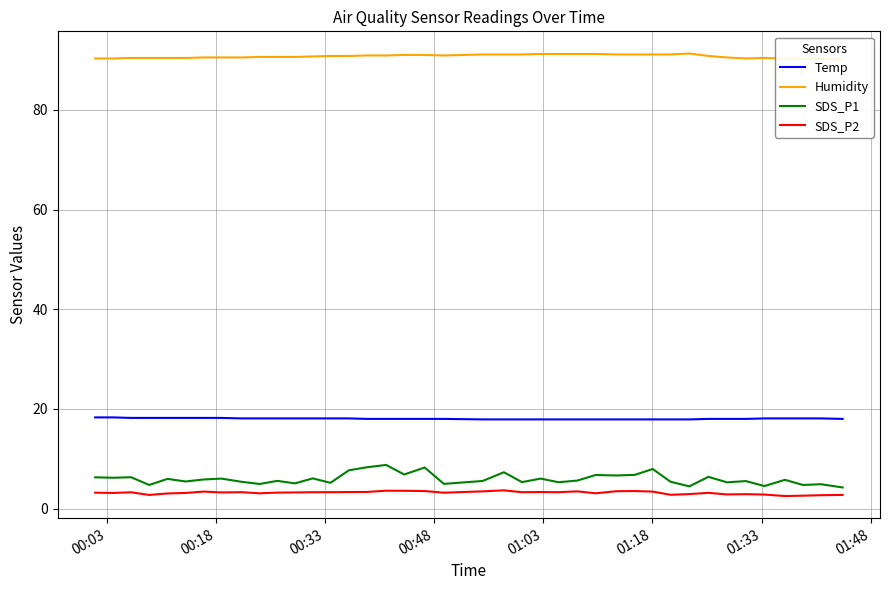

Is this an area chart (filled region under the line)?

No